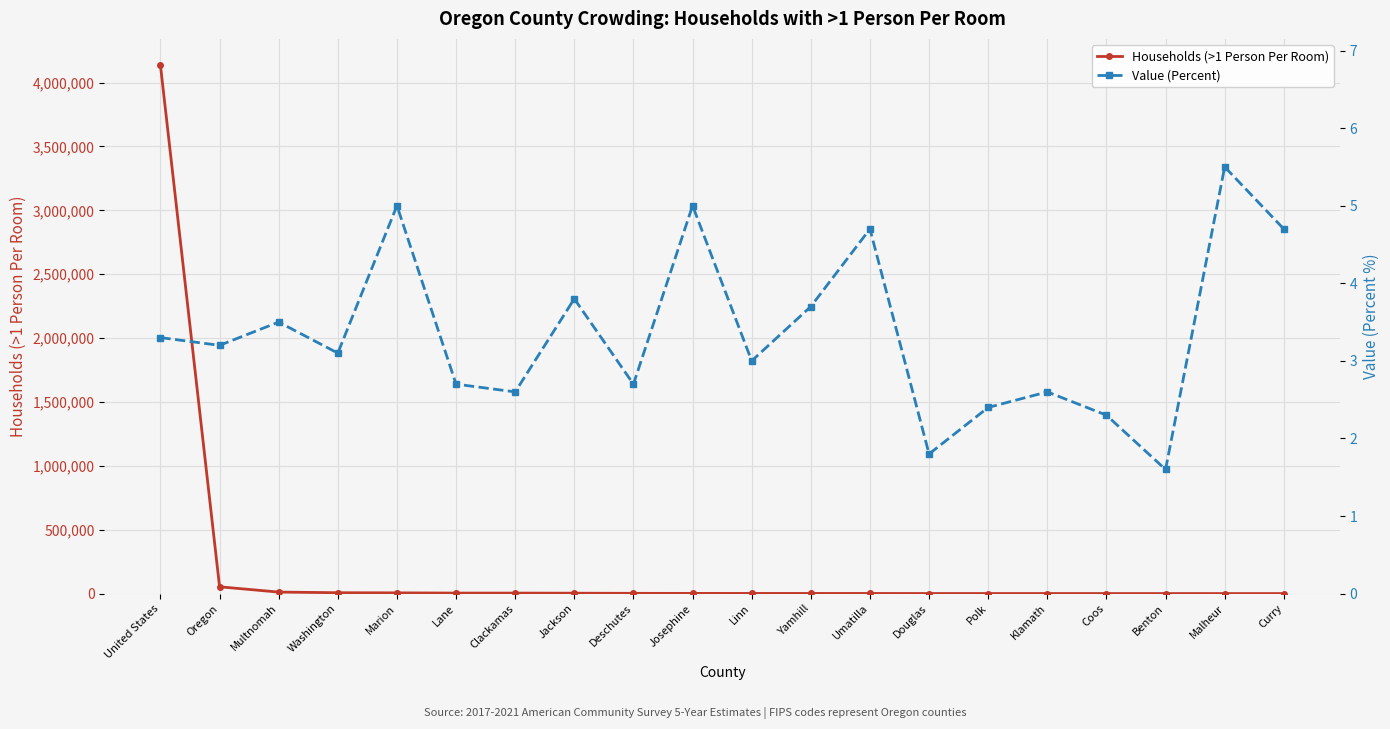

At which category is the sum across all series the highest?

United States